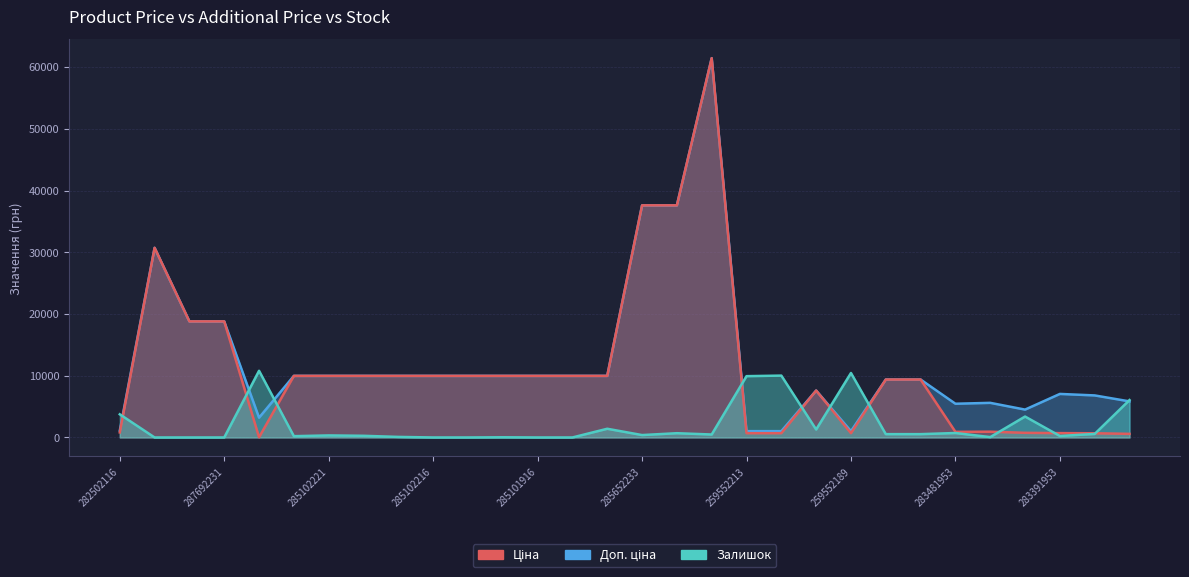

What is the sum of the Доп. ціна values at 287692231 and 285101569?

28771.8